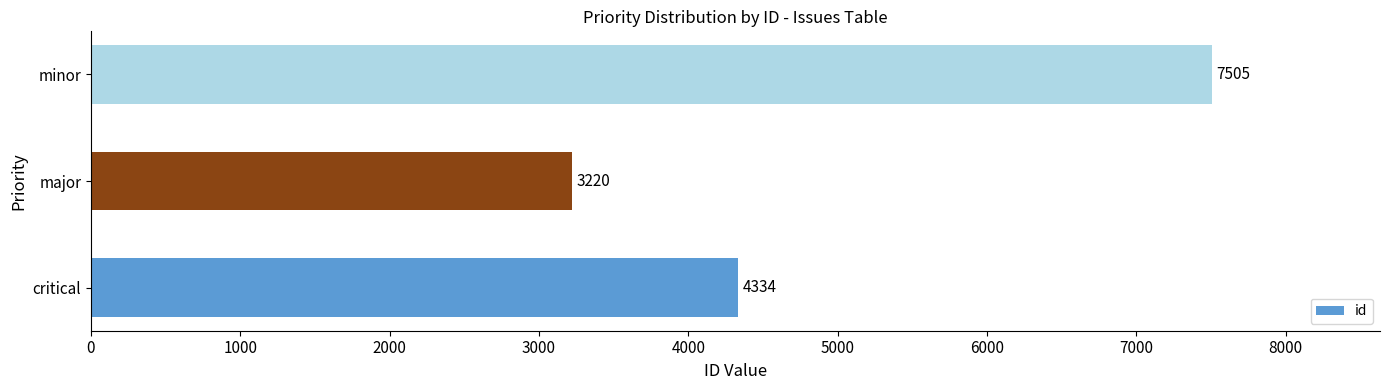

How many values are between 3220 and 7505?

3